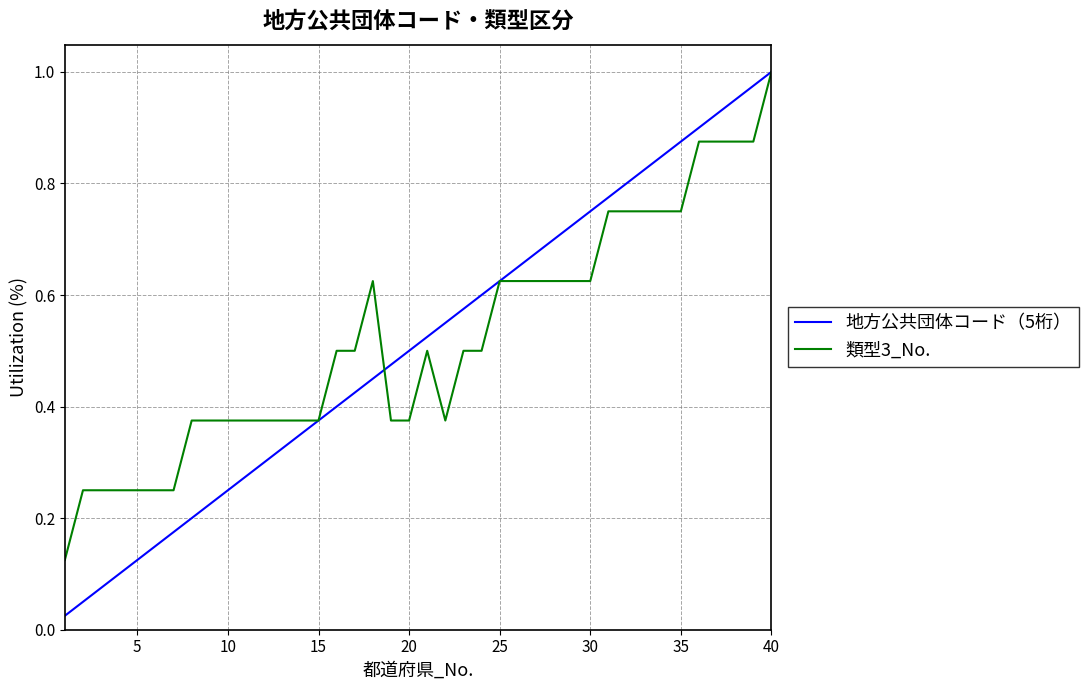

Which series has the largest range (max minus min)?

地方公共団体コード（5桁）